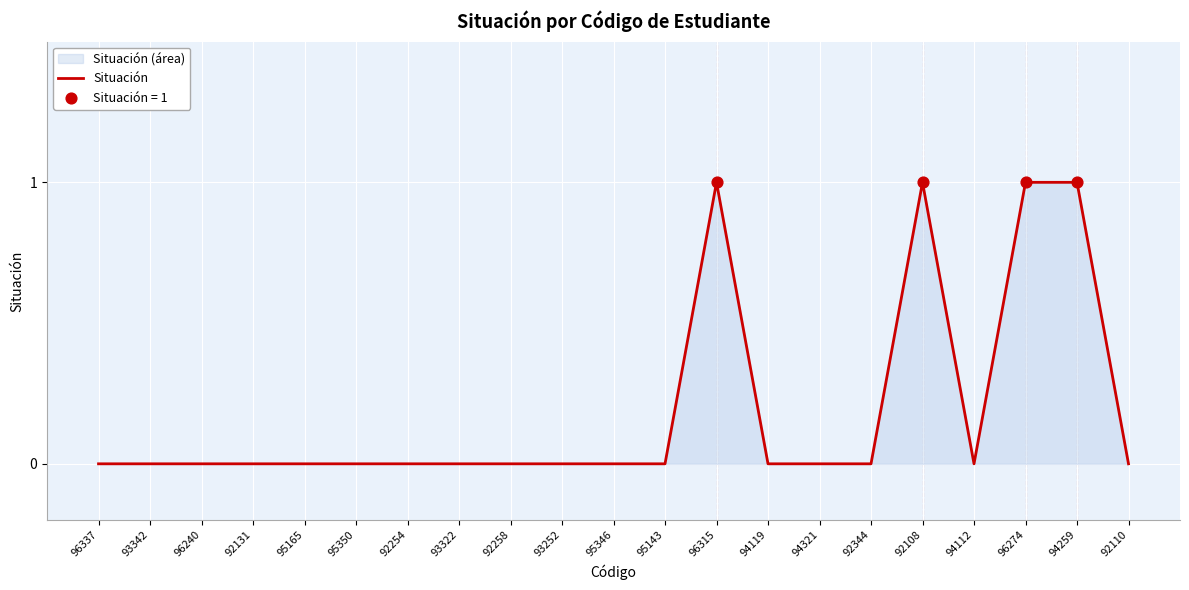

Which has a higher value, 92110 or 93342?

92110